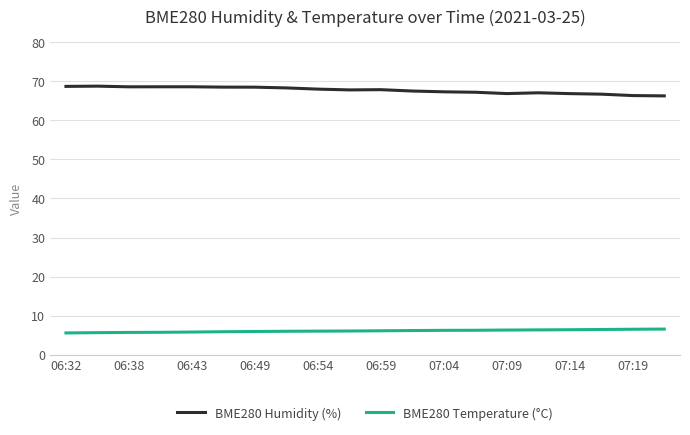

What is the value of the BME280 Humidity (%) point at the 16th from the left?

67.0